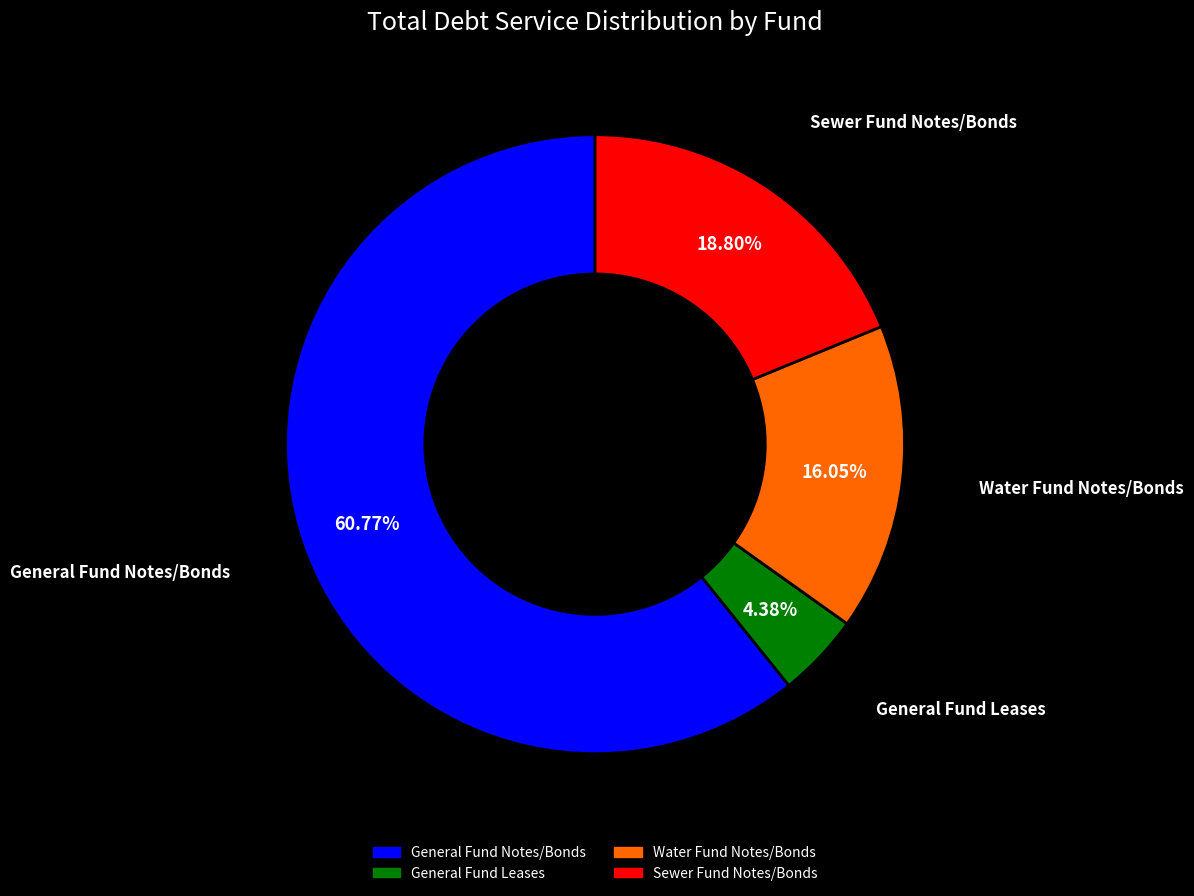

Which category has the smallest portion of the pie?

General Fund Leases